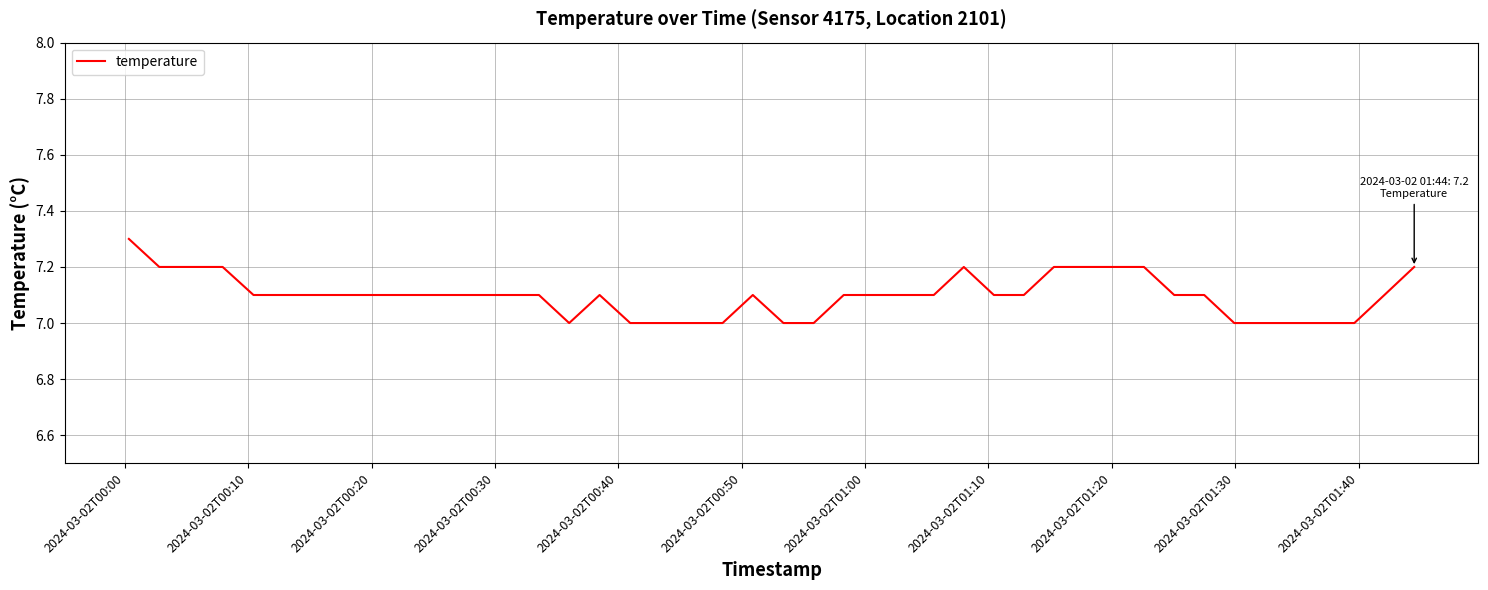

What is the maximum value shown in the chart?

7.3